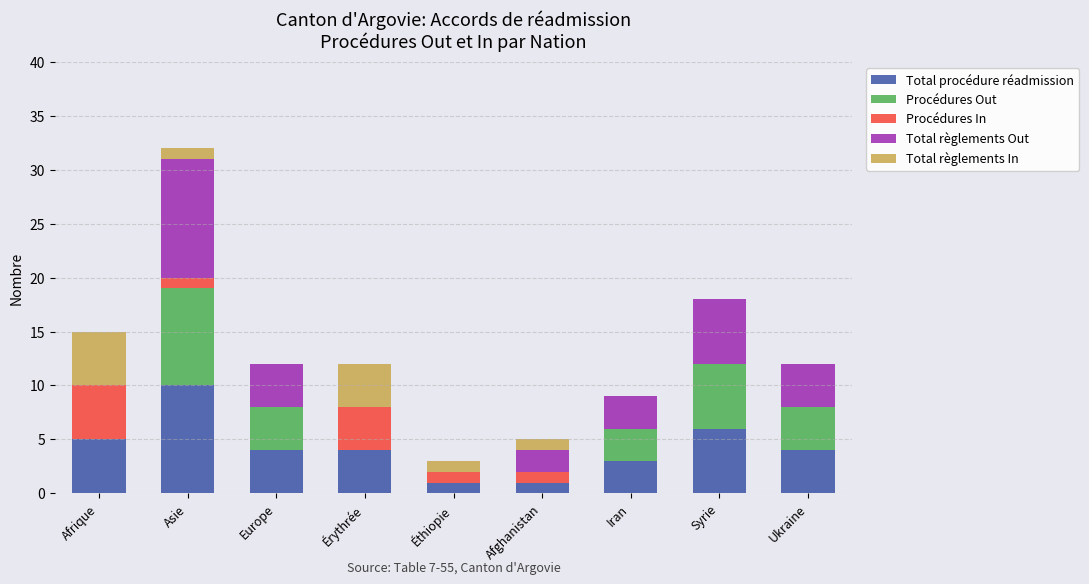

What is the sum of the Total procédure réadmission values at Iran and Éthiopie?

4